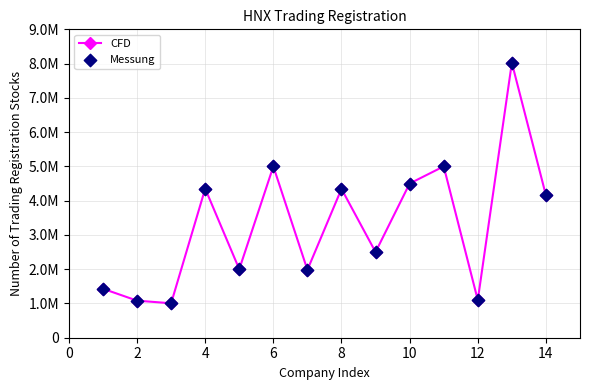

Is this an area chart (filled region under the line)?

No